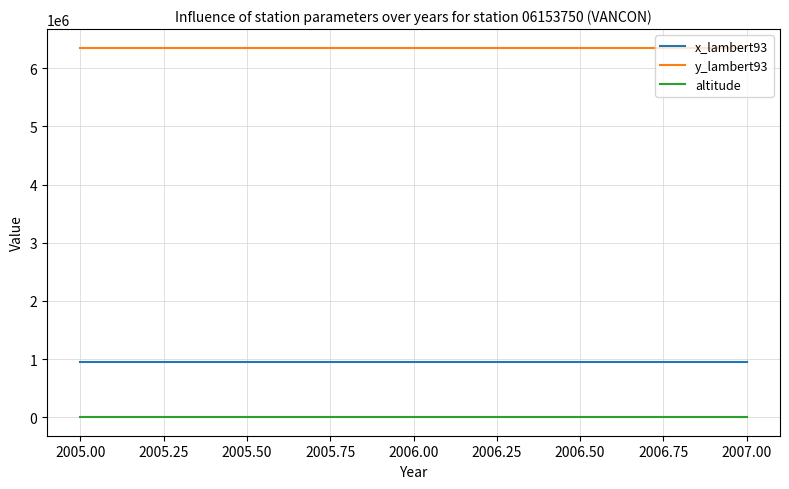

The value of y_lambert93 at 2006.00 is 10835233. True or false?

False